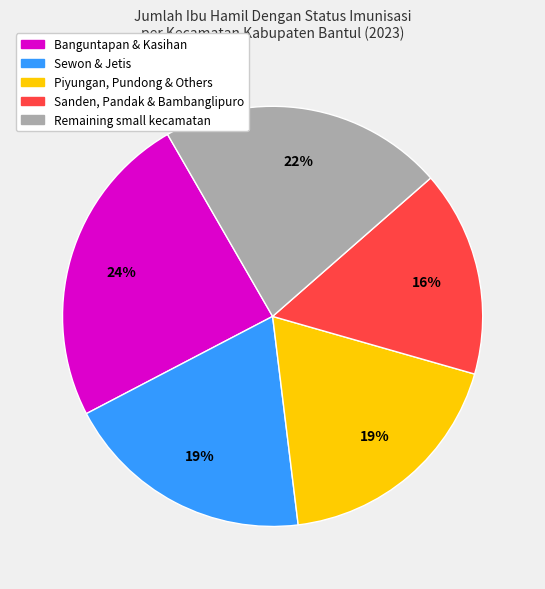

Does any single category account for the majority?

No